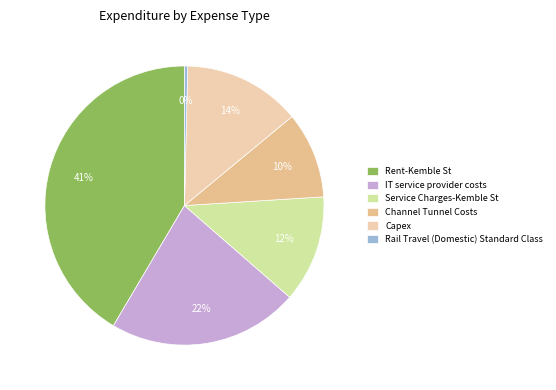

Does Channel Tunnel Costs represent more than half of the total?

No